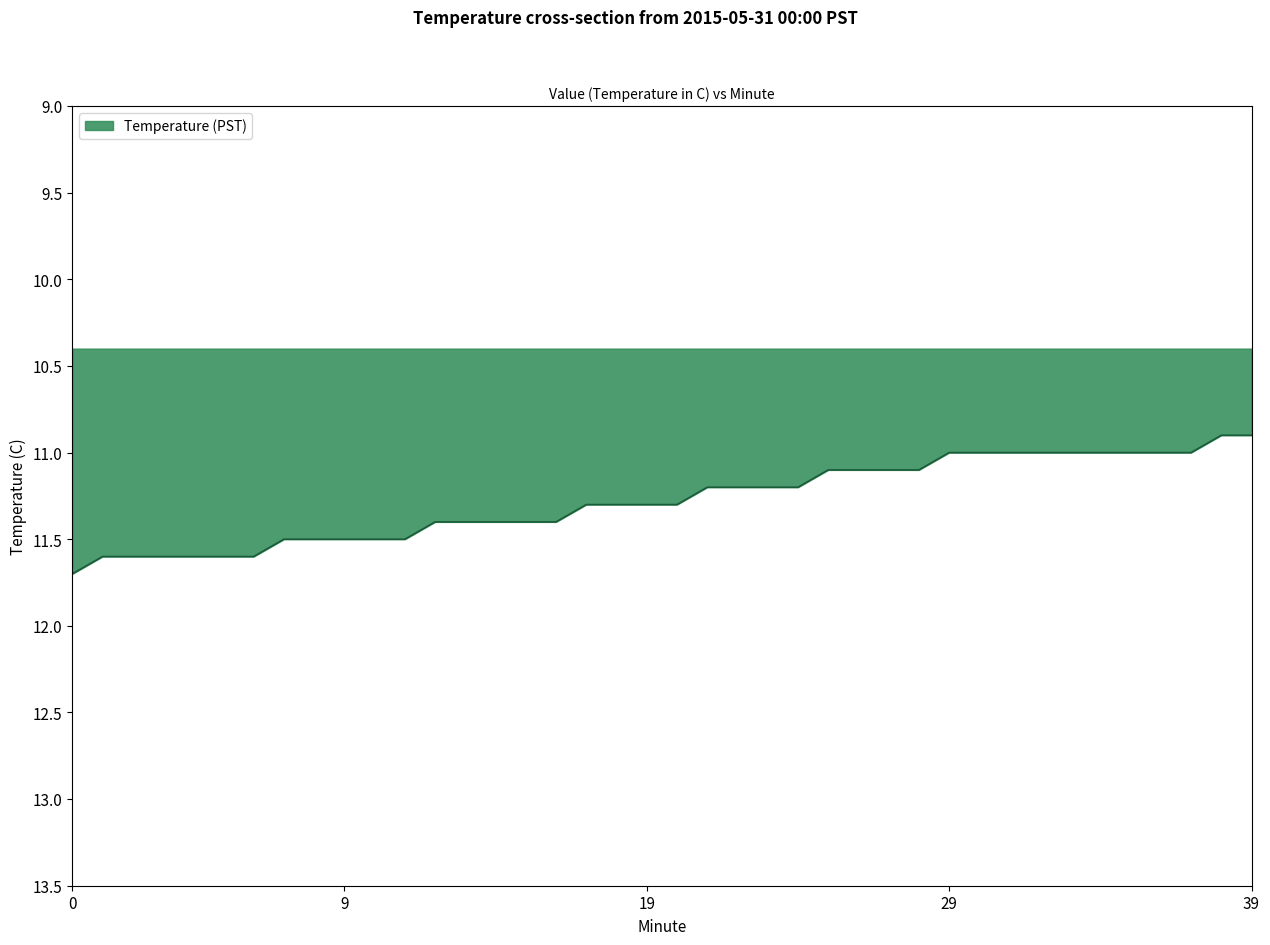

What is the smallest value displayed?

10.9